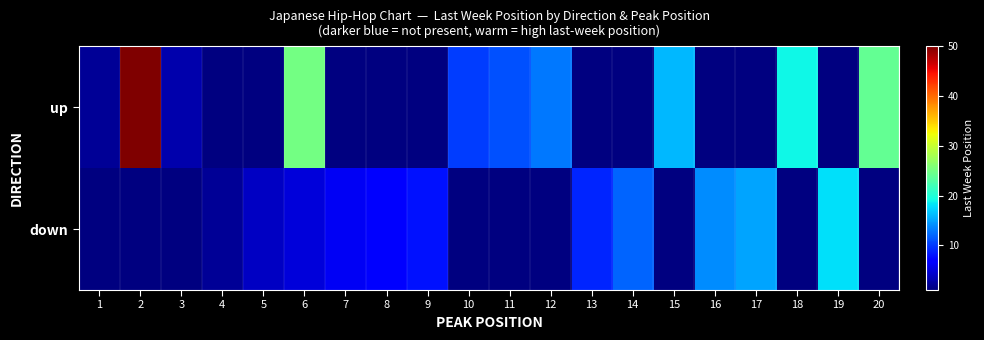

How many data points in up are above 11?

6